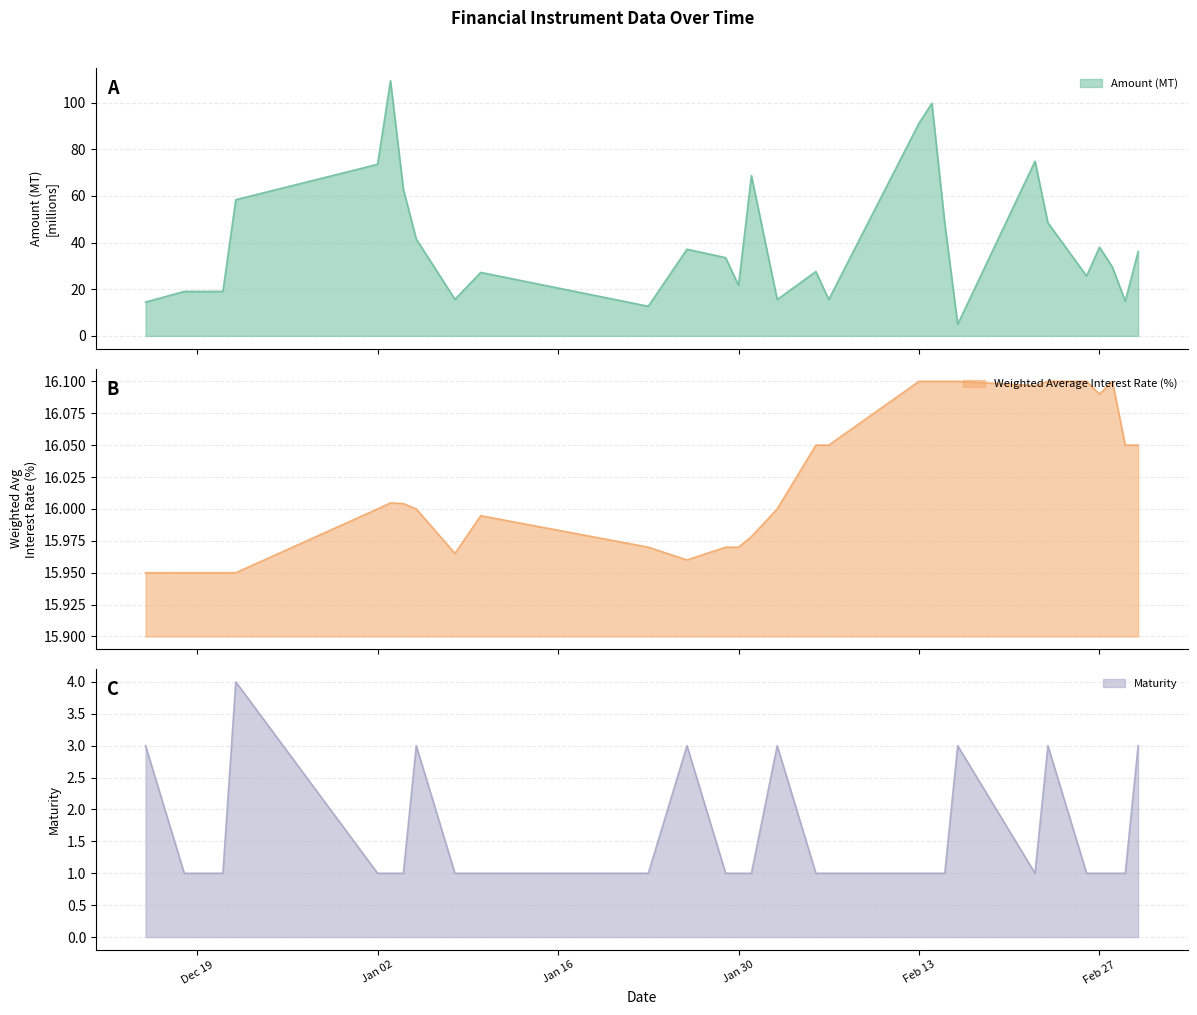

After their last crossing, which series has the higher values: Weighted Average Interest Rate (%) or Amount (MT)?

Amount (MT)